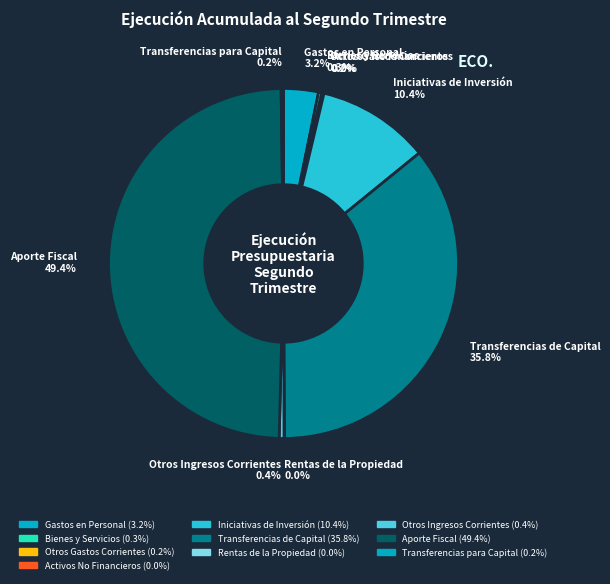

Which slice is the largest?

Aporte Fiscal